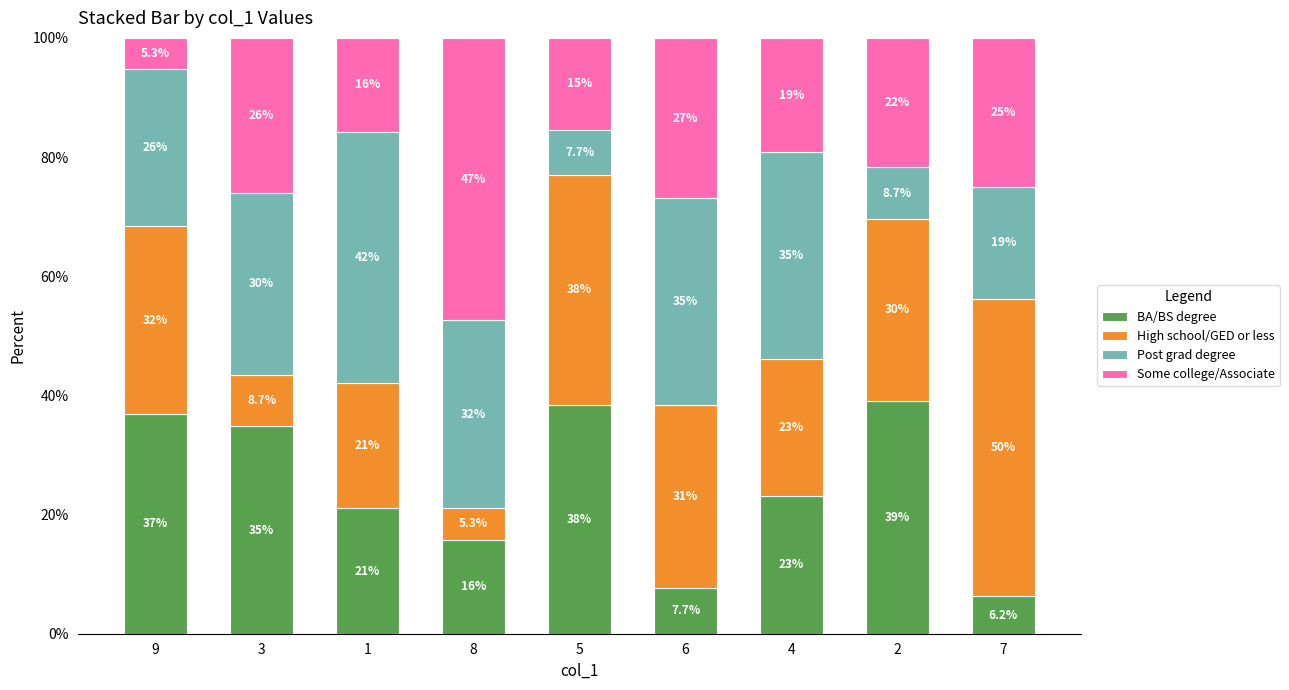

What are all the series names shown in the legend?

BA/BS degree, High school/GED or less, Post grad degree, Some college/Associate